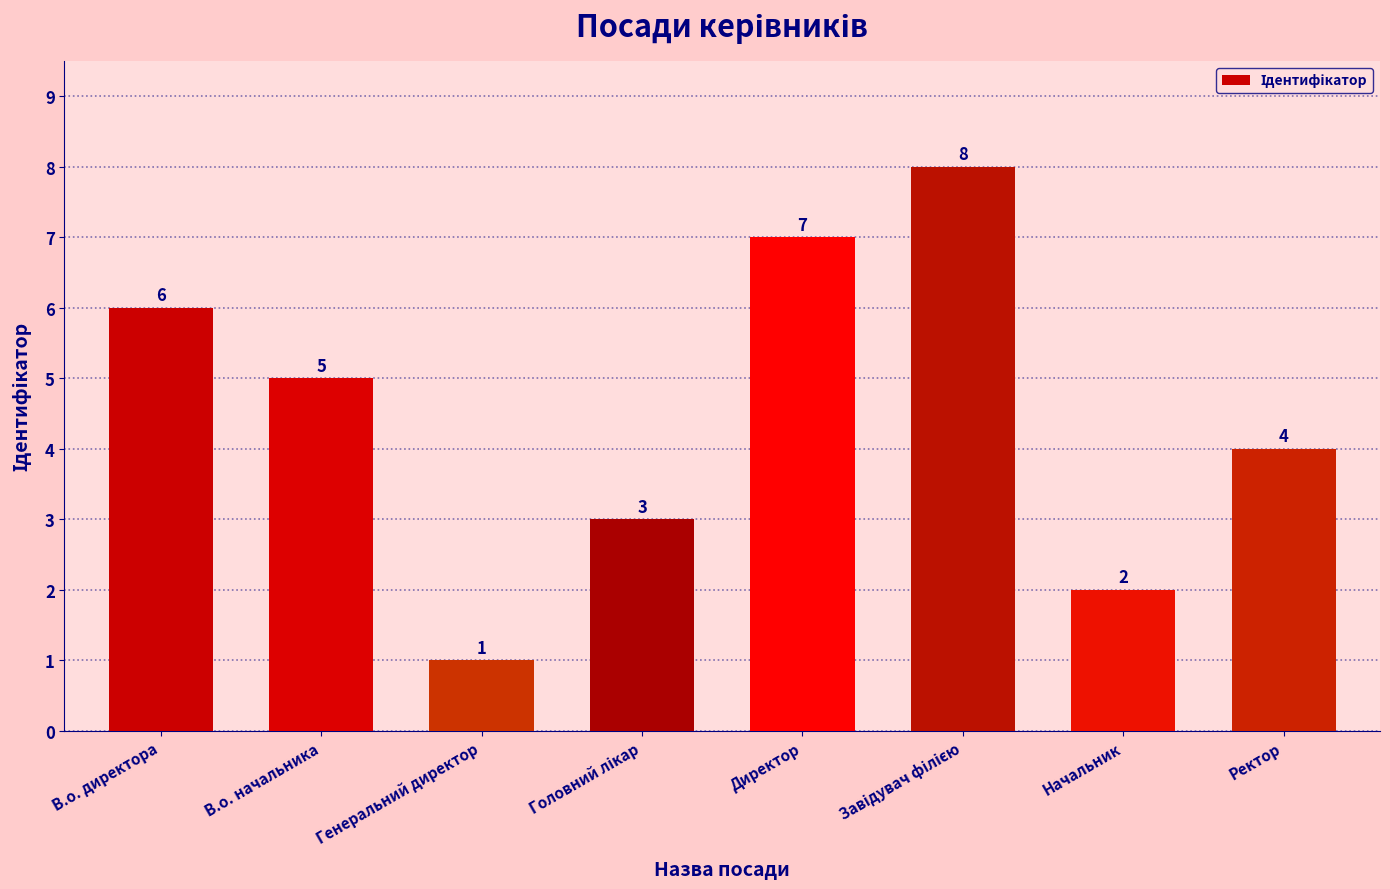

Count the values in the range 3 to 7.

5